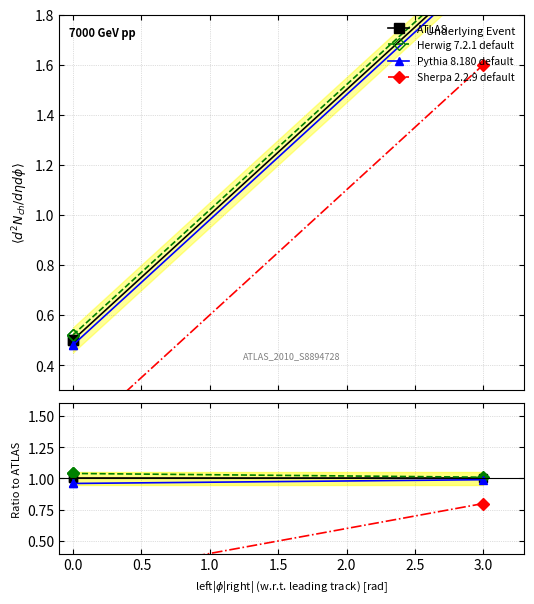

Is it true that ATLAS equals 1.6 at 0.0?

False